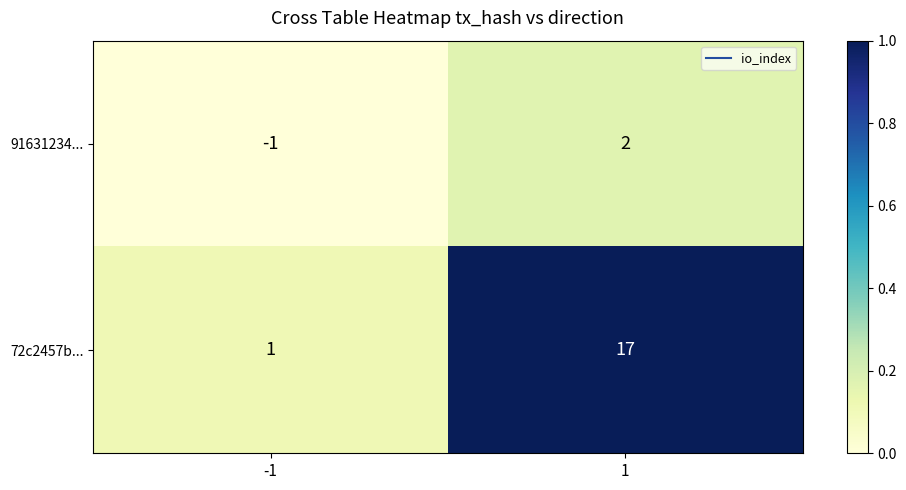

Which series has the largest total across all categories?

72c2457b...